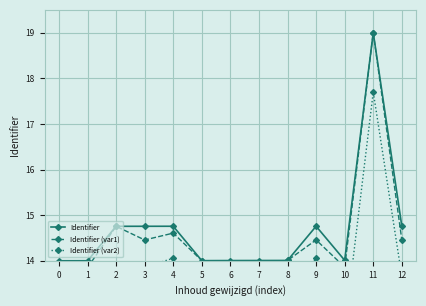

List the series in order of their peak value, lowest first.

Identifier (var2), Identifier, Identifier (var1)